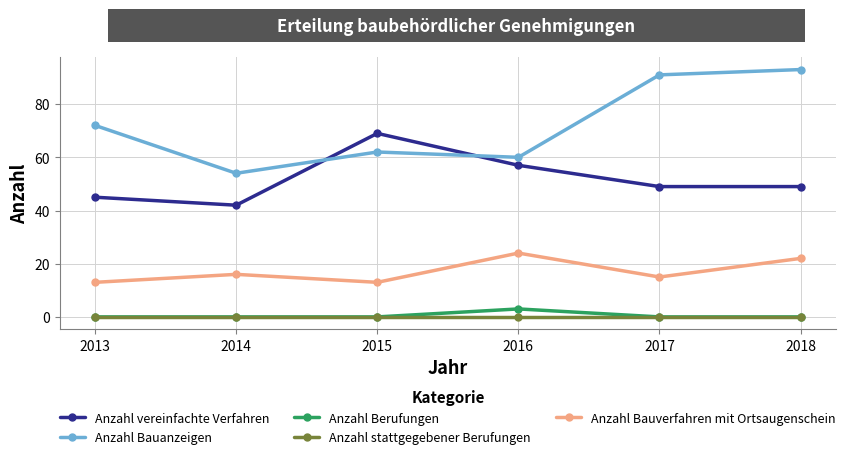

Is the value of Anzahl stattgegebener Berufungen at 2018 greater than the value of Anzahl Bauanzeigen at 2016?

No